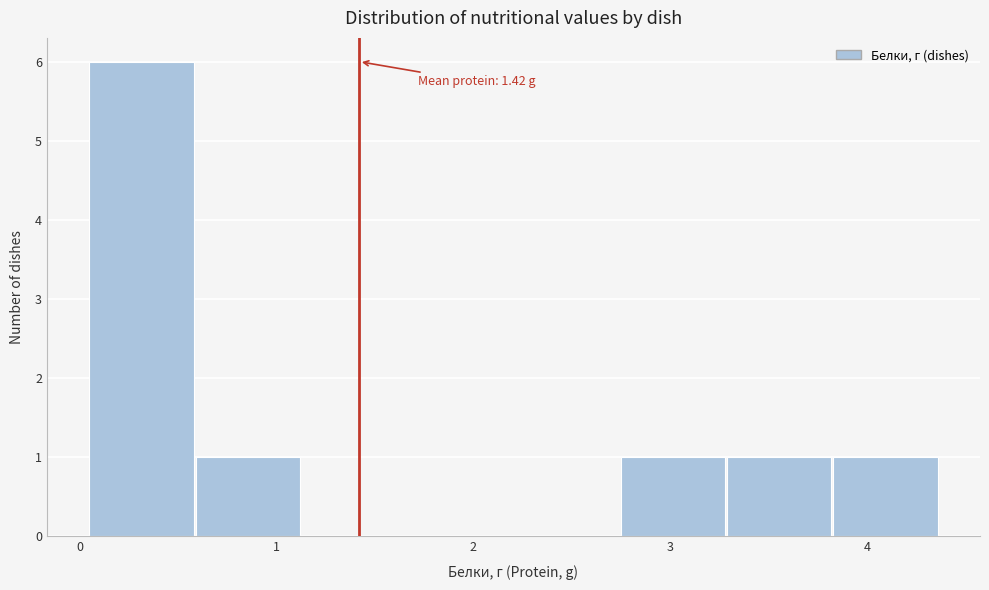

Over which range of the x-axis is the bar tallest?

0.05 to 0.59